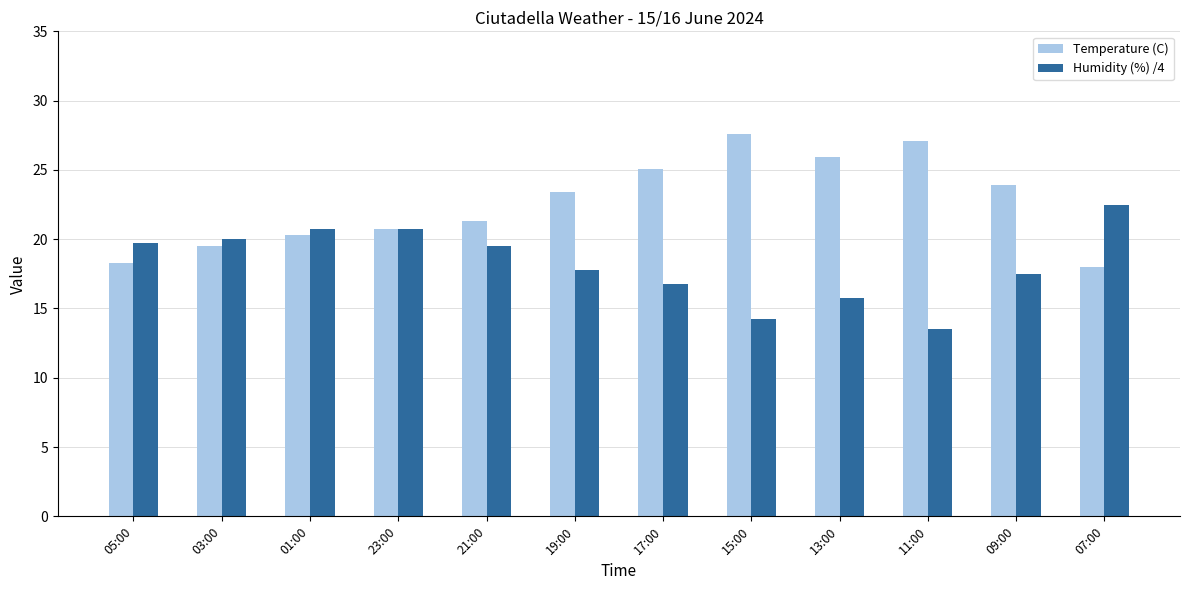

Is the value of Humidity (%) /4 at 13:00 greater than the value of Temperature (C) at 13:00?

No